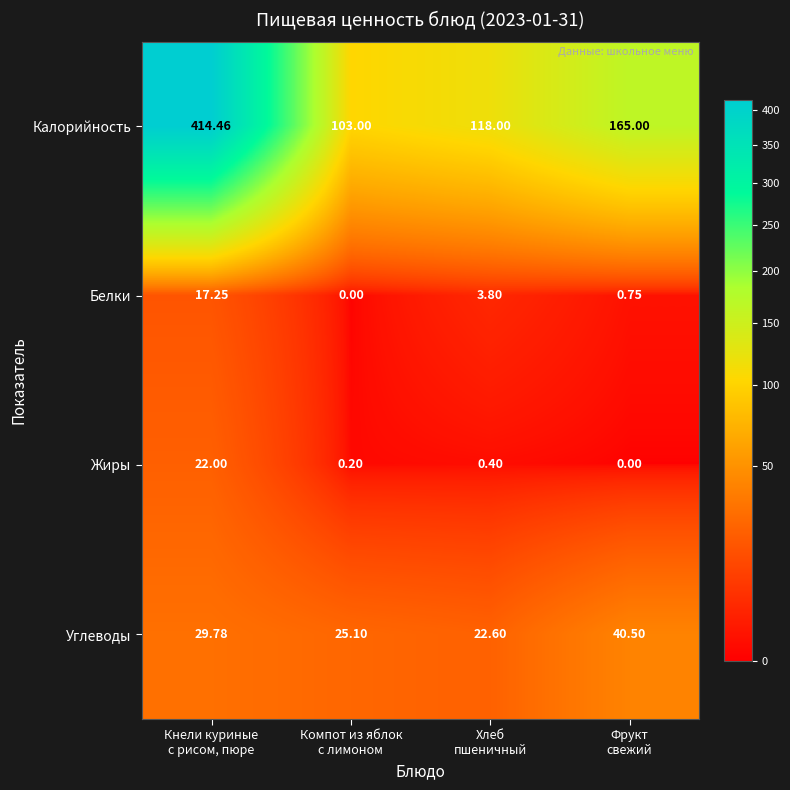

Which label corresponds to the largest value in the chart?

Кнели куриные
с рисом, пюре